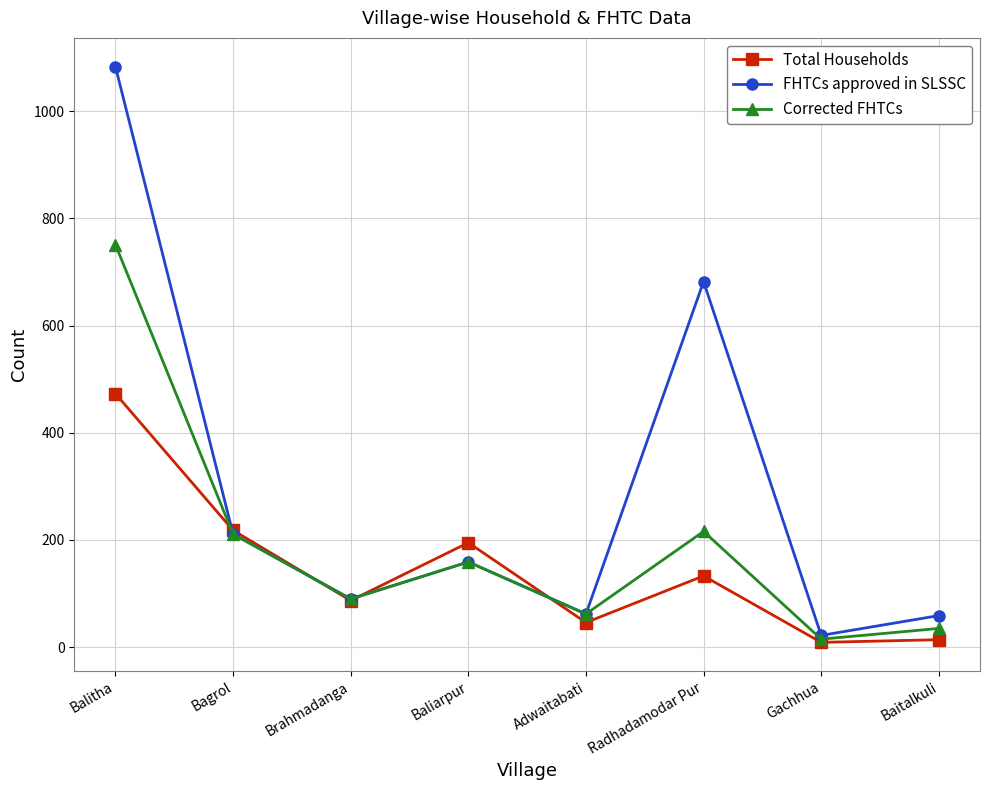

What is the difference between the maximum and minimum values in the Corrected FHTCs series?

736